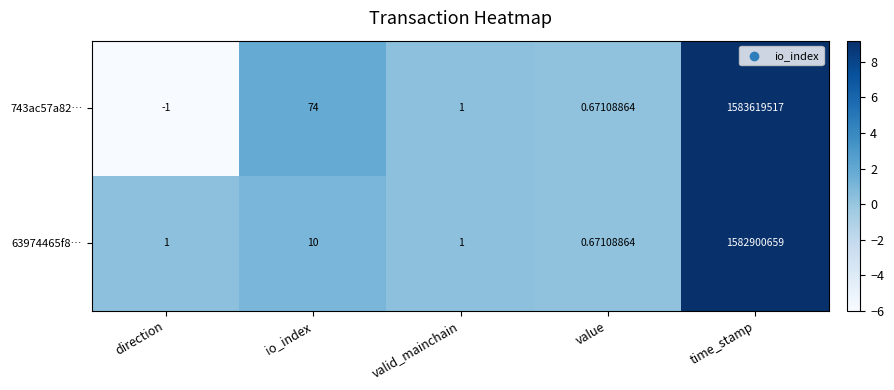

At which category does the chart reach its minimum across all series?

direction